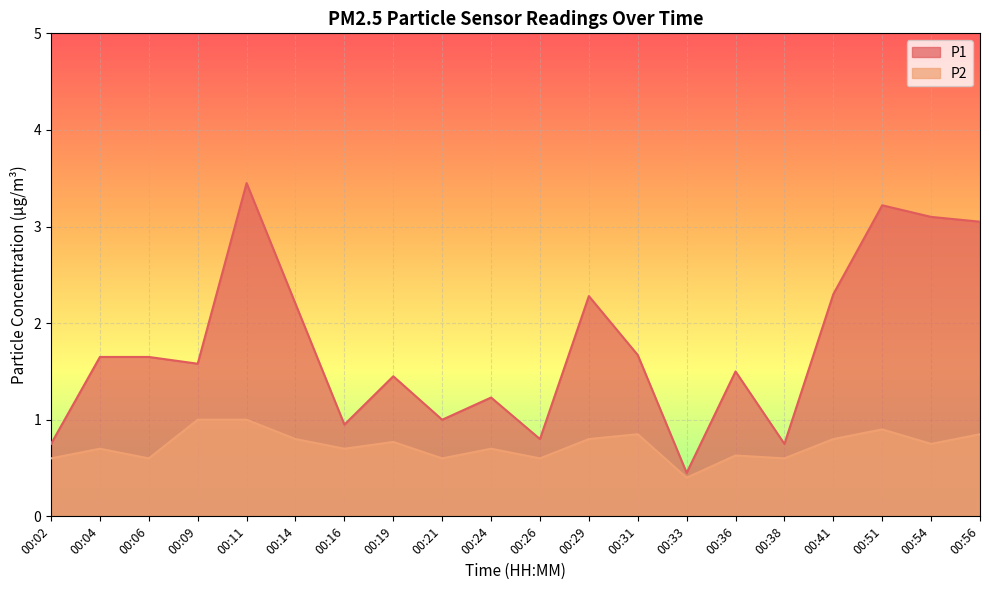

Reading left to right, what are all the values shown in this chart?

P1: 0.8	1.6	1.6	1.6	3.5	2.2	0.9	1.4	1.0	1.2	0.8	2.3	1.7	0.5	1.5	0.8	2.3	3.2	3.1	3.0
P2: 0.6	0.7	0.6	1.0	1.0	0.8	0.7	0.8	0.6	0.7	0.6	0.8	0.8	0.4	0.6	0.6	0.8	0.9	0.8	0.8